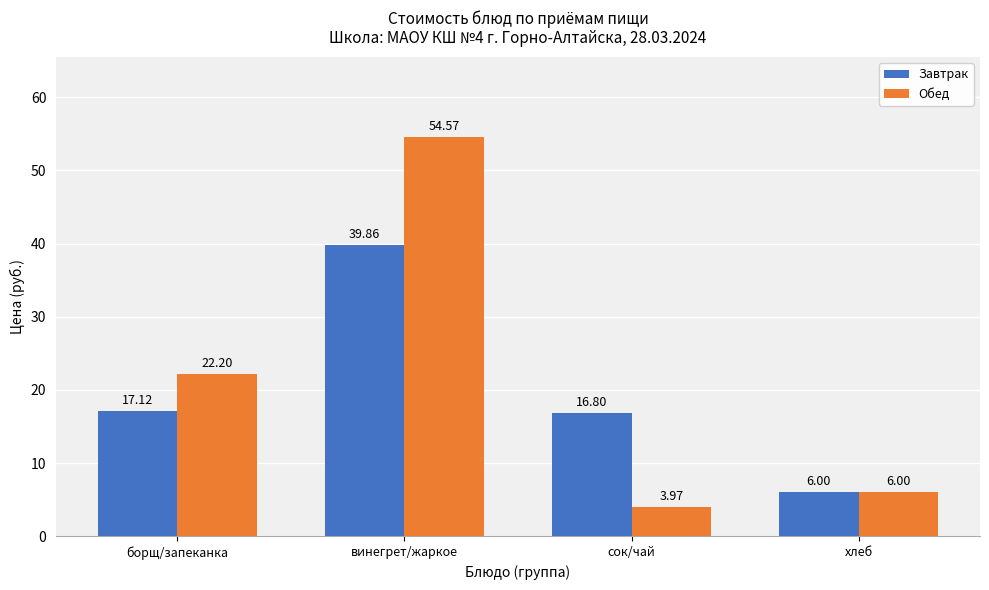

Count the number of data series in this chart.

2